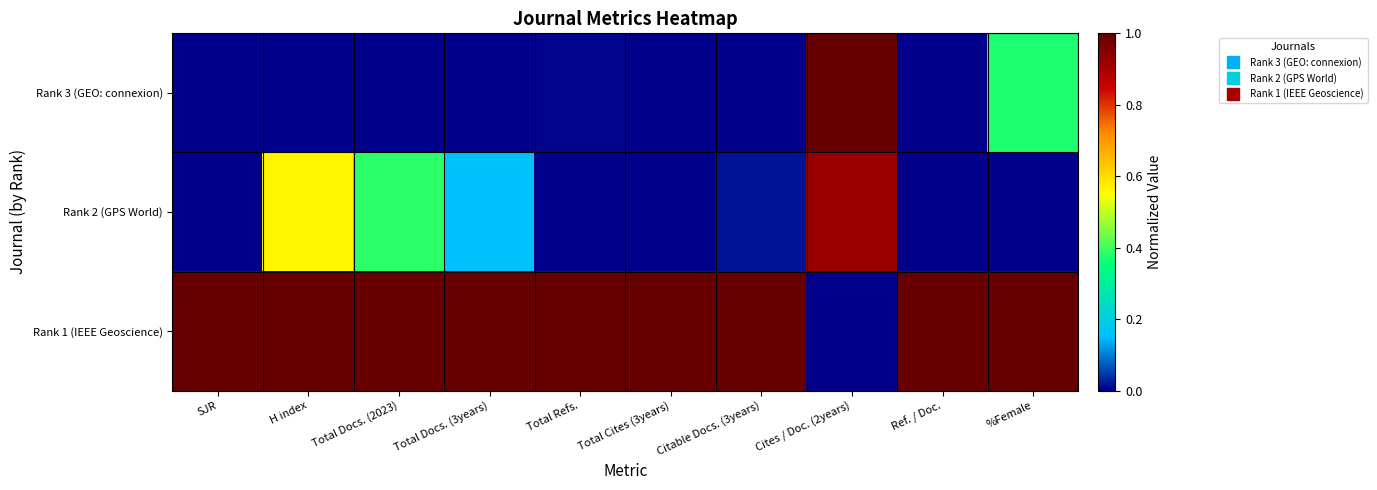

Which category has the highest value in the Rank 2 (GPS World) series?

Cites / Doc. (2years)